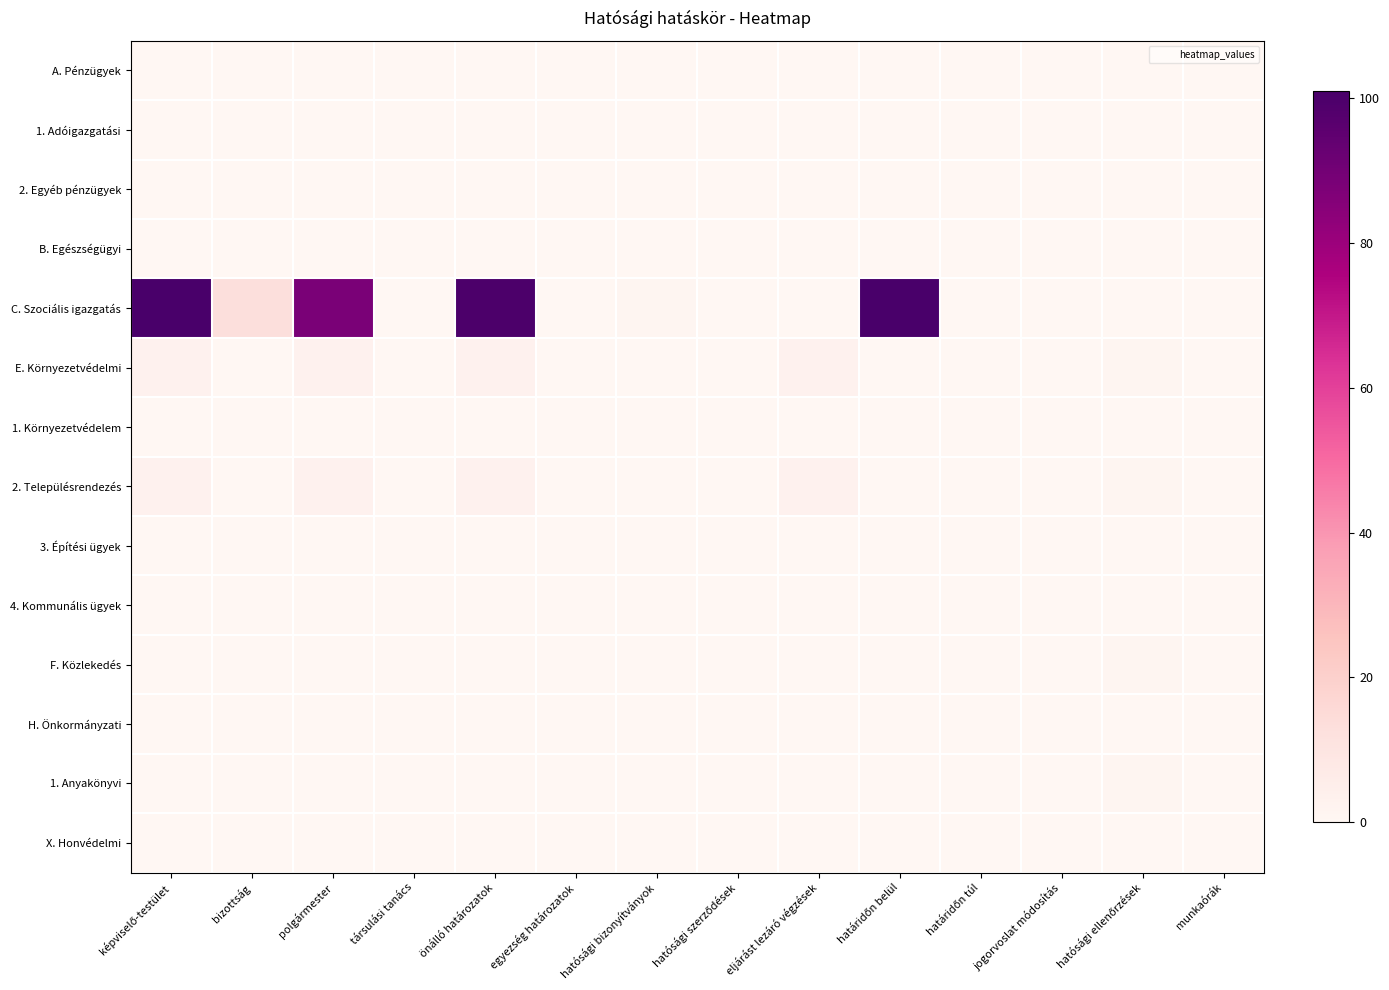

Reading left to right, what are all the values shown in this chart?

A. Pénzügyek: képviselő-testület=0	bizottság=0	polgármester=0	társulási tanács=0	önálló határozatok=0	egyezség határozatok=0	hatósági bizonyítványok=0	hatósági szerződések=0	eljárást lezáró végzések=0	határidőn belül=0	határidőn túl=0	jogorvoslat módosítás=0	hatósági ellenőrzések=0	munkaórák=0
1. Adóigazgatási: képviselő-testület=0	bizottság=0	polgármester=0	társulási tanács=0	önálló határozatok=0	egyezség határozatok=0	hatósági bizonyítványok=0	hatósági szerződések=0	eljárást lezáró végzések=0	határidőn belül=0	határidőn túl=0	jogorvoslat módosítás=0	hatósági ellenőrzések=0	munkaórák=0
2. Egyéb pénzügyek: képviselő-testület=0	bizottság=0	polgármester=0	társulási tanács=0	önálló határozatok=0	egyezség határozatok=0	hatósági bizonyítványok=0	hatósági szerződések=0	eljárást lezáró végzések=0	határidőn belül=0	határidőn túl=0	jogorvoslat módosítás=0	hatósági ellenőrzések=0	munkaórák=0
B. Egészségügyi: képviselő-testület=0	bizottság=0	polgármester=0	társulási tanács=0	önálló határozatok=0	egyezség határozatok=0	hatósági bizonyítványok=0	hatósági szerződések=0	eljárást lezáró végzések=0	határidőn belül=0	határidőn túl=0	jogorvoslat módosítás=0	hatósági ellenőrzések=0	munkaórák=0
C. Szociális igazgatás: képviselő-testület=101	bizottság=13	polgármester=88	társulási tanács=0	önálló határozatok=100	egyezség határozatok=0	hatósági bizonyítványok=1	hatósági szerződések=0	eljárást lezáró végzések=0	határidőn belül=101	határidőn túl=0	jogorvoslat módosítás=0	hatósági ellenőrzések=0	munkaórák=0
E. Környezetvédelmi: képviselő-testület=3	bizottság=0	polgármester=3	társulási tanács=0	önálló határozatok=3	egyezség határozatok=0	hatósági bizonyítványok=0	hatósági szerződések=0	eljárást lezáró végzések=3	határidőn belül=0	határidőn túl=0	jogorvoslat módosítás=0	hatósági ellenőrzések=1	munkaórák=0
1. Környezetvédelem: képviselő-testület=0	bizottság=0	polgármester=0	társulási tanács=0	önálló határozatok=0	egyezség határozatok=0	hatósági bizonyítványok=0	hatósági szerződések=0	eljárást lezáró végzések=0	határidőn belül=0	határidőn túl=0	jogorvoslat módosítás=0	hatósági ellenőrzések=0	munkaórák=0
2. Településrendezés: képviselő-testület=3	bizottság=0	polgármester=3	társulási tanács=0	önálló határozatok=3	egyezség határozatok=0	hatósági bizonyítványok=0	hatósági szerződések=0	eljárást lezáró végzések=3	határidőn belül=0	határidőn túl=0	jogorvoslat módosítás=0	hatósági ellenőrzések=1	munkaórák=0
3. Építési ügyek: képviselő-testület=0	bizottság=0	polgármester=0	társulási tanács=0	önálló határozatok=0	egyezség határozatok=0	hatósági bizonyítványok=0	hatósági szerződések=0	eljárást lezáró végzések=0	határidőn belül=0	határidőn túl=0	jogorvoslat módosítás=0	hatósági ellenőrzések=0	munkaórák=0
4. Kommunális ügyek: képviselő-testület=0	bizottság=0	polgármester=0	társulási tanács=0	önálló határozatok=0	egyezség határozatok=0	hatósági bizonyítványok=0	hatósági szerződések=0	eljárást lezáró végzések=0	határidőn belül=0	határidőn túl=0	jogorvoslat módosítás=0	hatósági ellenőrzések=0	munkaórák=0
F. Közlekedés: képviselő-testület=0	bizottság=0	polgármester=0	társulási tanács=0	önálló határozatok=0	egyezség határozatok=0	hatósági bizonyítványok=0	hatósági szerződések=0	eljárást lezáró végzések=0	határidőn belül=0	határidőn túl=0	jogorvoslat módosítás=0	hatósági ellenőrzések=1	munkaórák=0
H. Önkormányzati: képviselő-testület=0	bizottság=0	polgármester=0	társulási tanács=0	önálló határozatok=0	egyezség határozatok=0	hatósági bizonyítványok=0	hatósági szerződések=0	eljárást lezáró végzések=0	határidőn belül=0	határidőn túl=0	jogorvoslat módosítás=0	hatósági ellenőrzések=0	munkaórák=0
1. Anyakönyvi: képviselő-testület=0	bizottság=0	polgármester=0	társulási tanács=0	önálló határozatok=0	egyezség határozatok=0	hatósági bizonyítványok=0	hatósági szerződések=0	eljárást lezáró végzések=0	határidőn belül=0	határidőn túl=0	jogorvoslat módosítás=0	hatósági ellenőrzések=1	munkaórák=0
X. Honvédelmi: képviselő-testület=0	bizottság=0	polgármester=0	társulási tanács=0	önálló határozatok=0	egyezség határozatok=0	hatósági bizonyítványok=0	hatósági szerződések=0	eljárást lezáró végzések=0	határidőn belül=0	határidőn túl=0	jogorvoslat módosítás=0	hatósági ellenőrzések=0	munkaórák=0